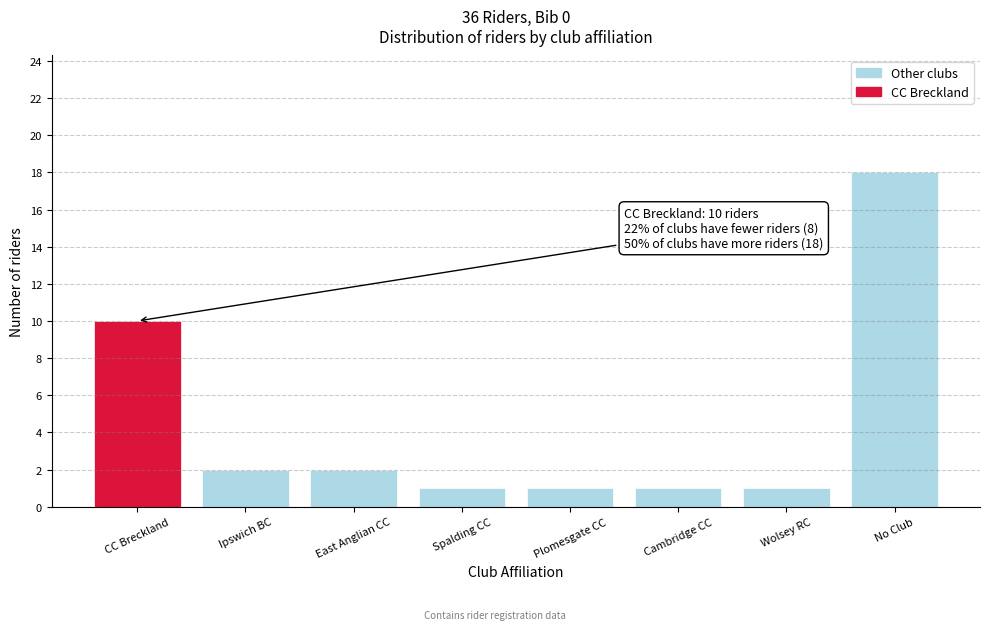

Reading right to left, transcribe all the data shown in this chart.

18	1	1	1	1	2	2	10